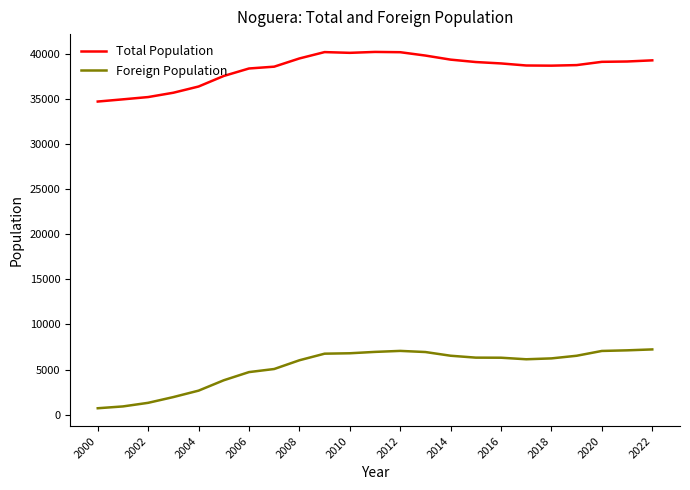

List the series in order of their peak value, highest first.

Total Population, Foreign Population